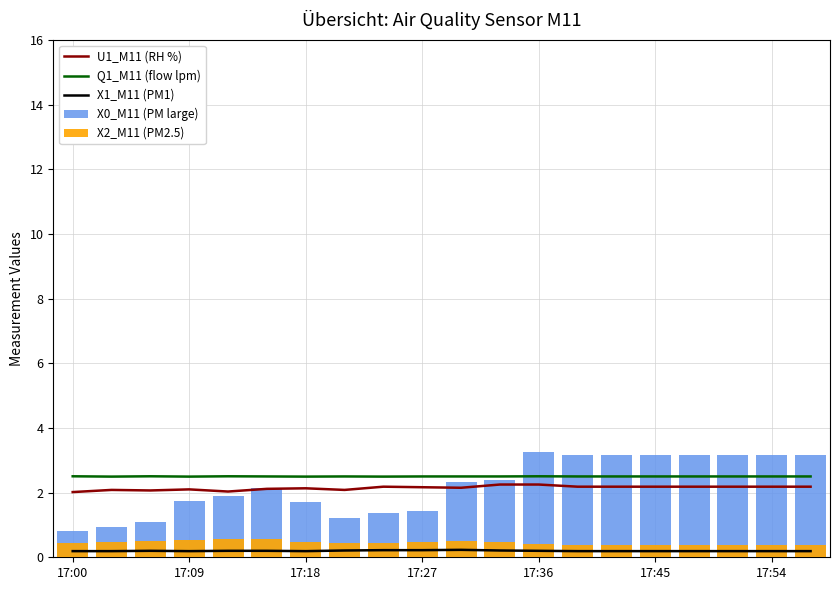

How many groups of bars are there?

20